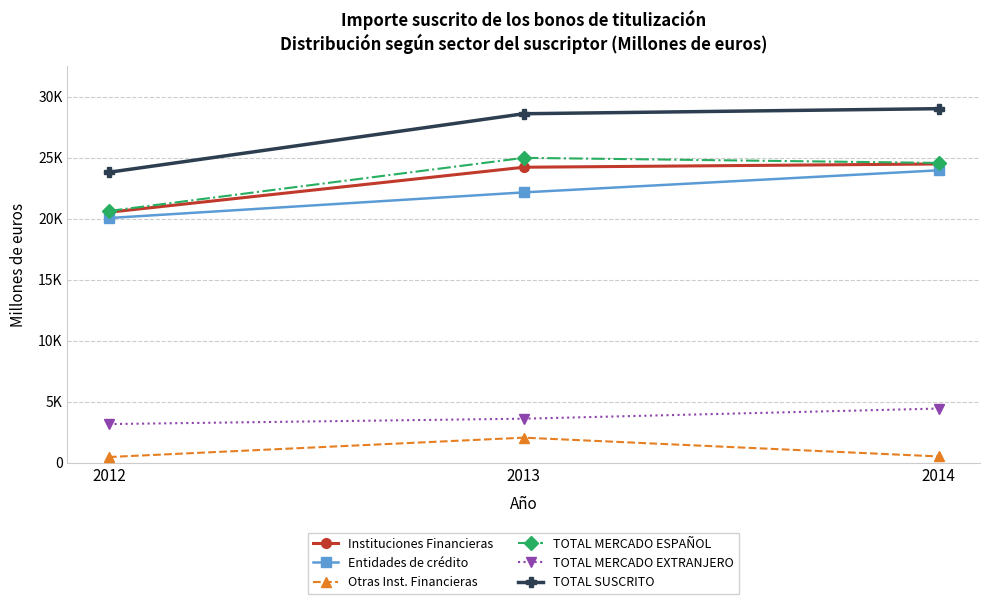

What are all the series names shown in the legend?

Instituciones Financieras, Entidades de crédito, Otras Inst. Financieras, TOTAL MERCADO ESPAÑOL, TOTAL MERCADO EXTRANJERO, TOTAL SUSCRITO